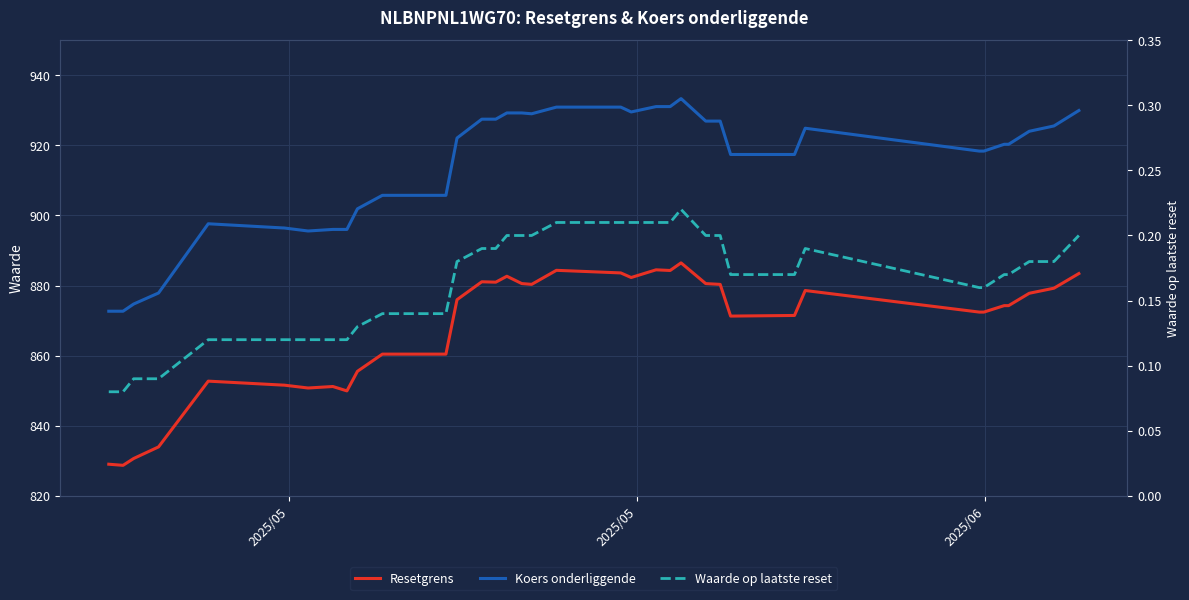

Is the value of Resetgrens at 35 greater than the value of Waarde op laatste reset at 16?

Yes